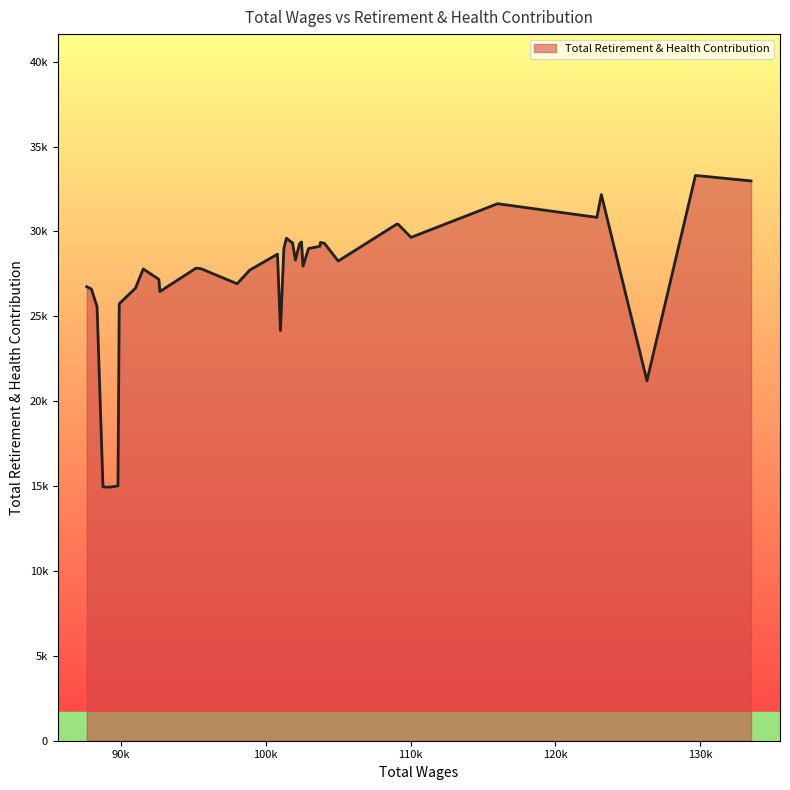

Rank the categories by value from lowest to highest.

89227, 88762, 89797, 126321, 101016, 88352, 89885, 92691, 87964, 91001, 87641, 98024, 92621, 98887, 91542, 95532, 95185, 102572, 105004, 102048, 100810, 102956, 101252, 103742, 102336, 104060, 101852, 103777, 101786, 102470, 101428, 110034, 109030, 109131, 122865, 115531, 116008, 123173, 133509, 129670